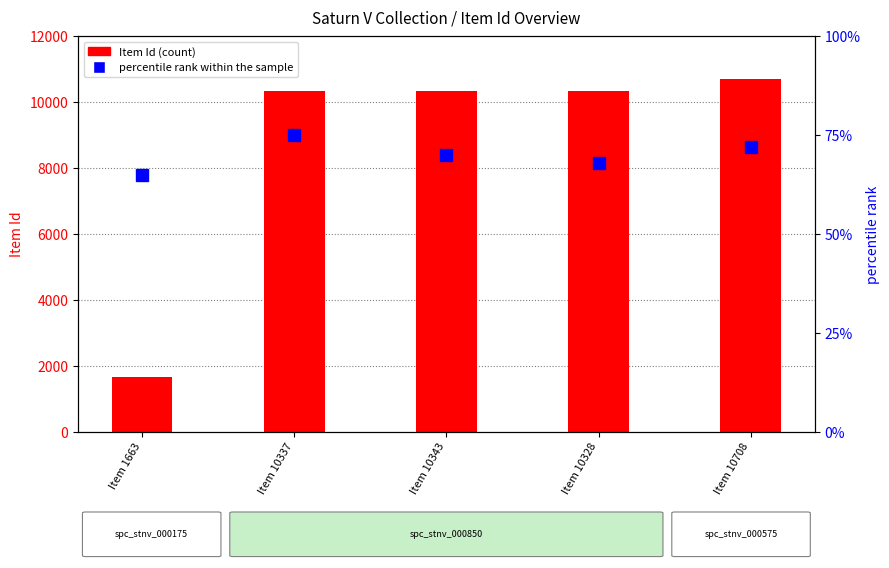

Between Item 10708 and Item 10337, which is larger?

Item 10708